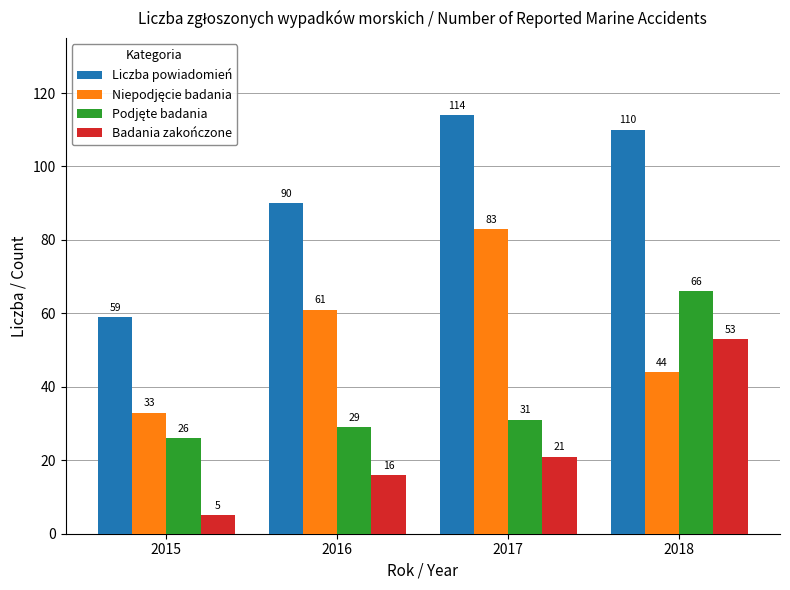

At which label does Liczba powiadomień first exceed 110?

2017